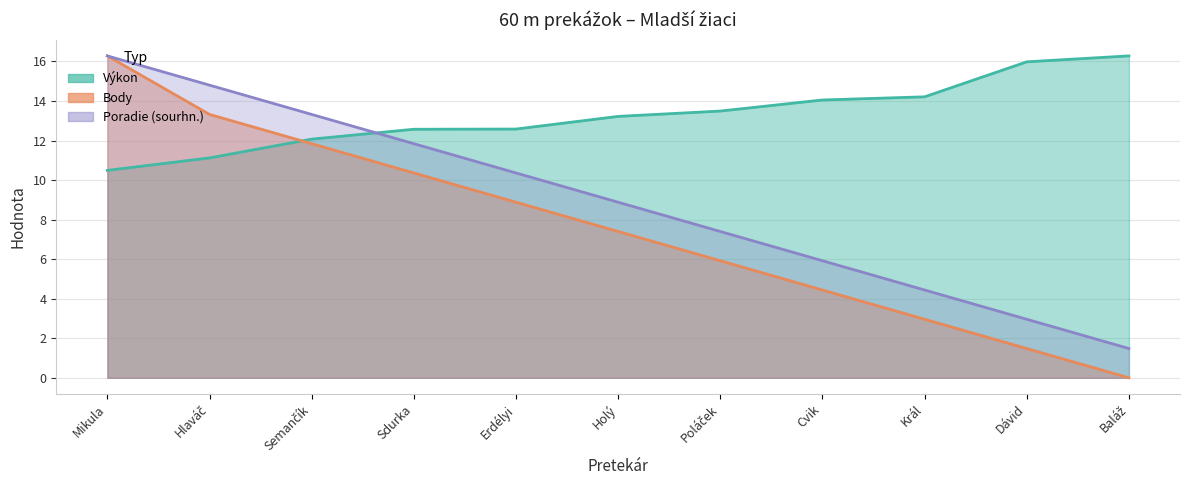

Which series has the widest spread of values?

Body